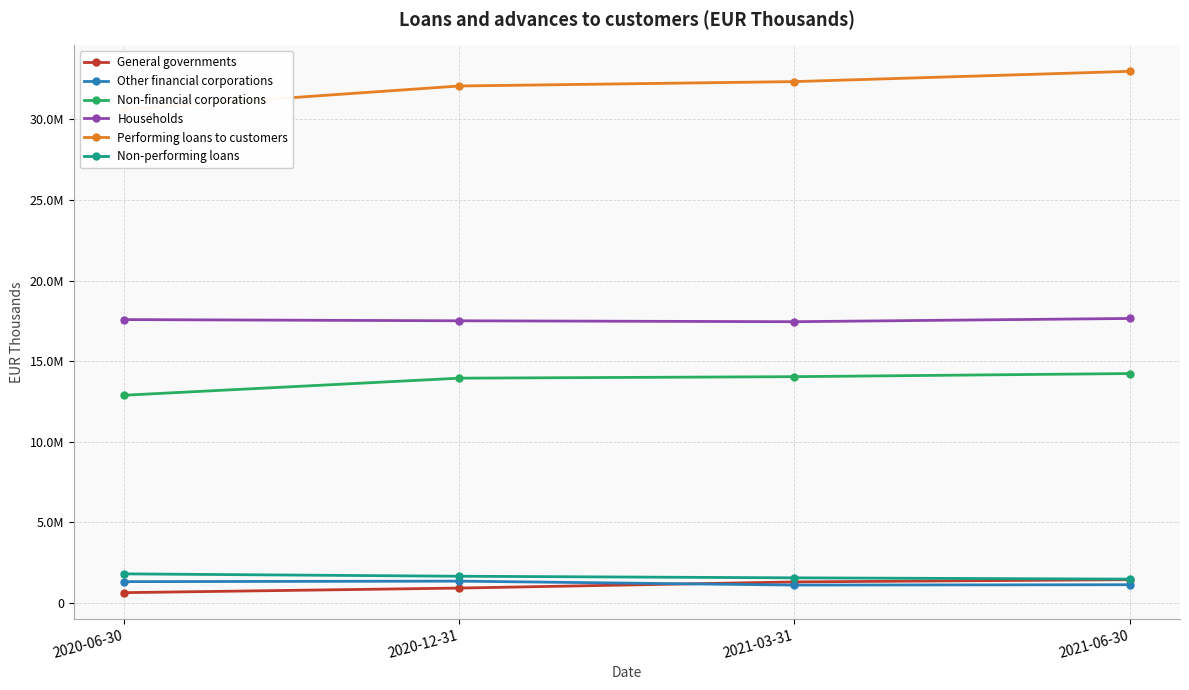

List the series in order of their peak value, lowest first.

Other financial corporations, General governments, Non-performing loans, Non-financial corporations, Households, Performing loans to customers